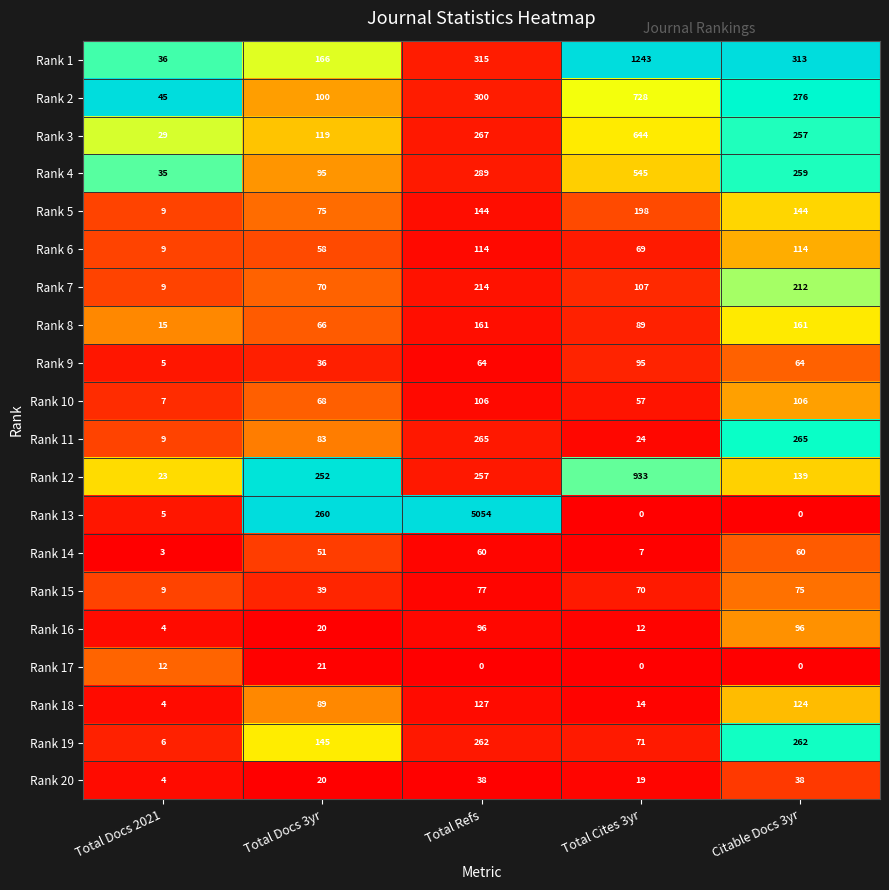

What is the greatest value displayed?

5054